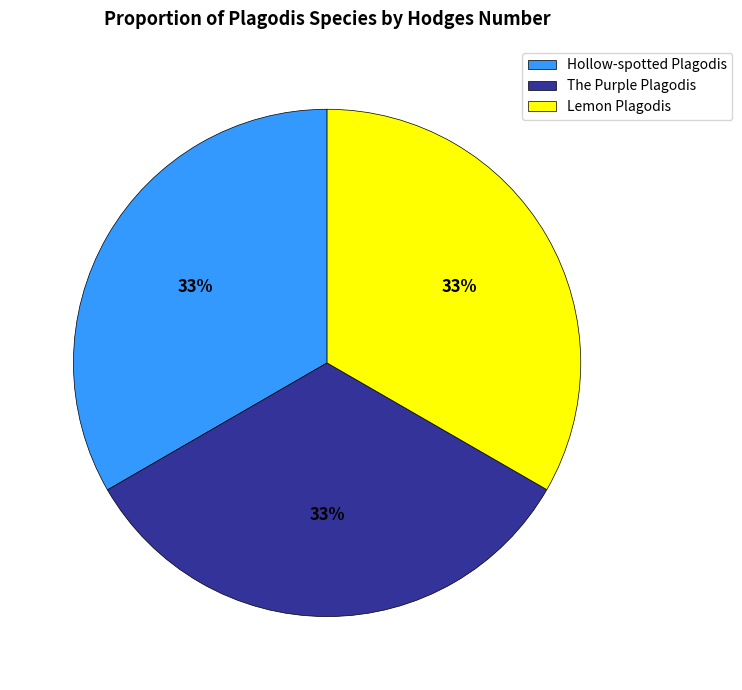

Is Lemon Plagodis the majority of the pie?

No